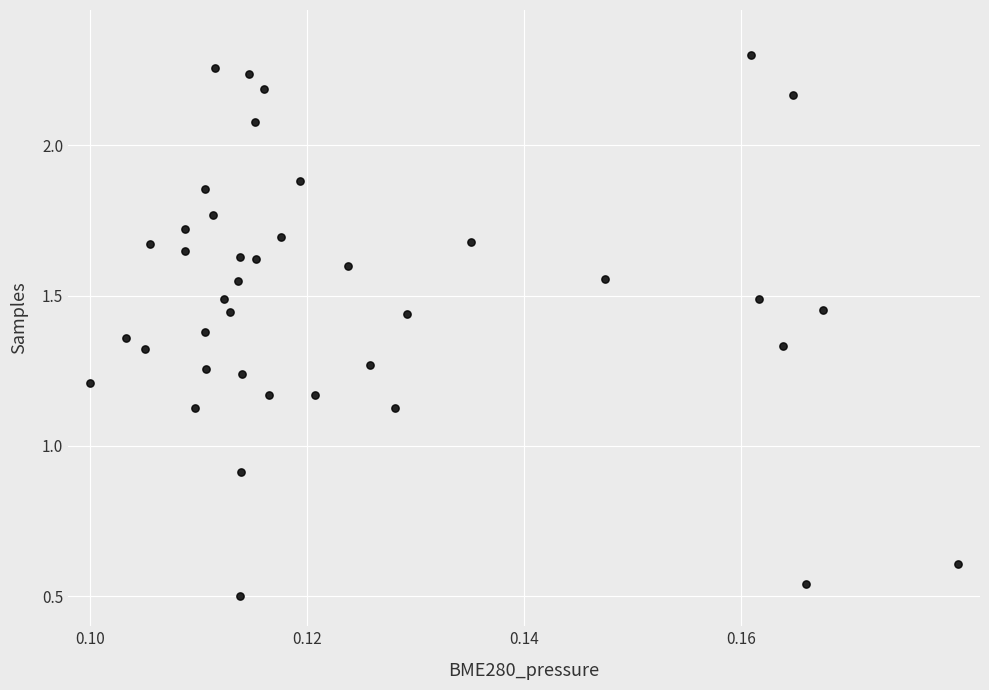

What Y value in the scatter plot is closest to 1?

0.9